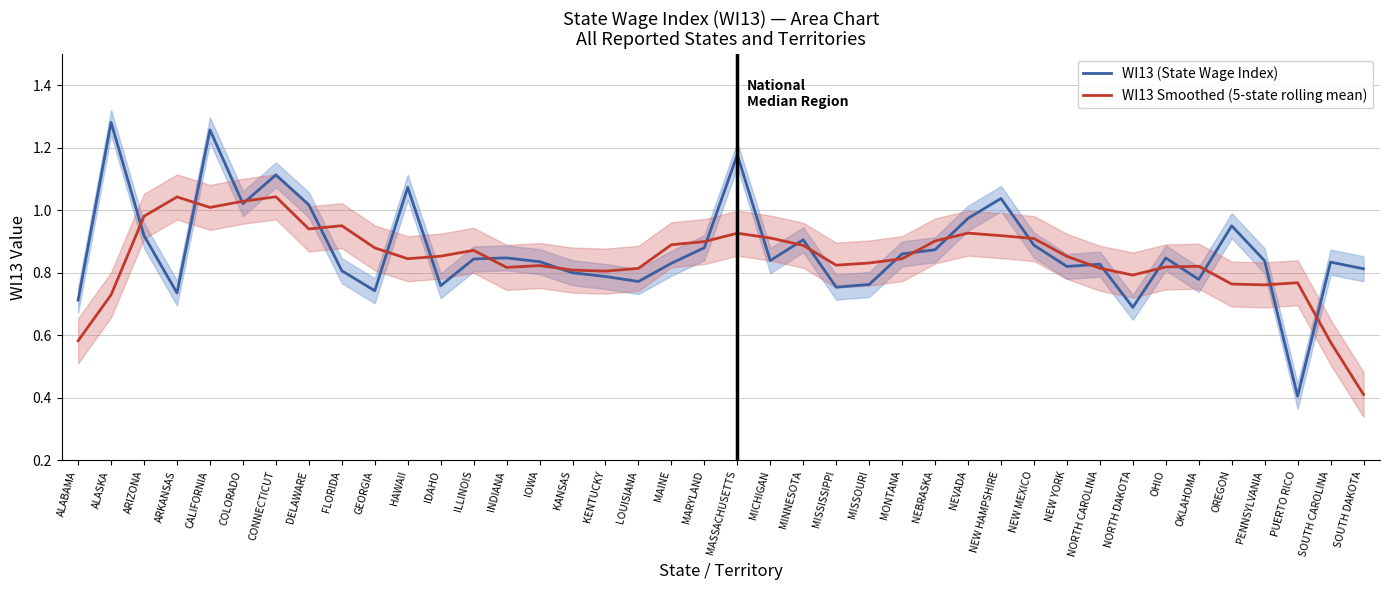

In WI13 Smoothed (5-state rolling mean), how many points are lower than both neighbors (excluding endpoints)?

8